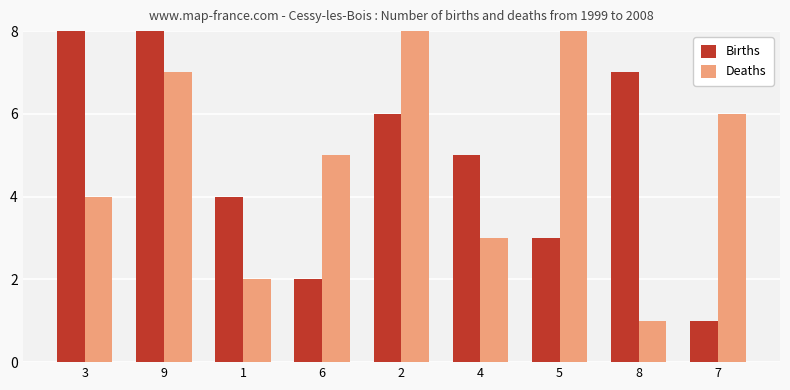

What are all the series names shown in the legend?

Births, Deaths